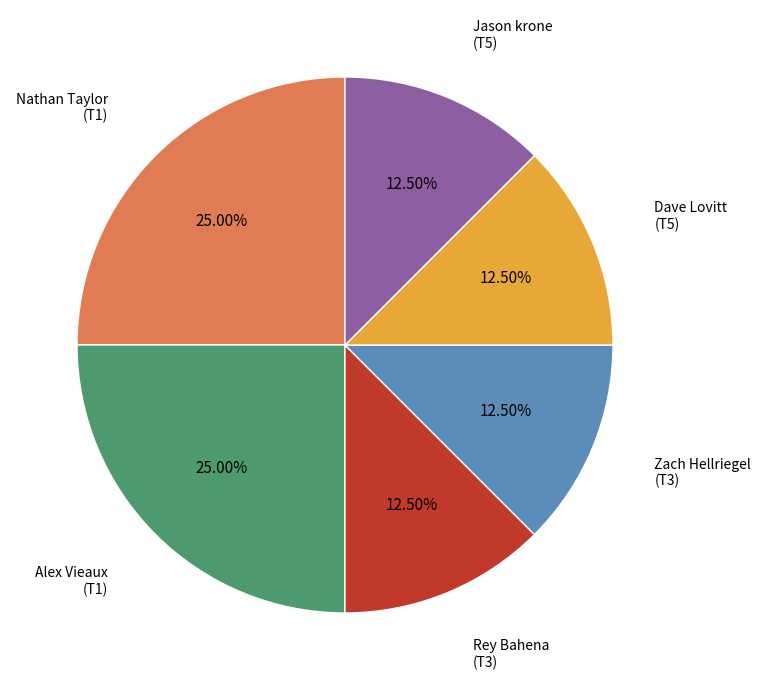

Is there a majority slice in this chart?

No